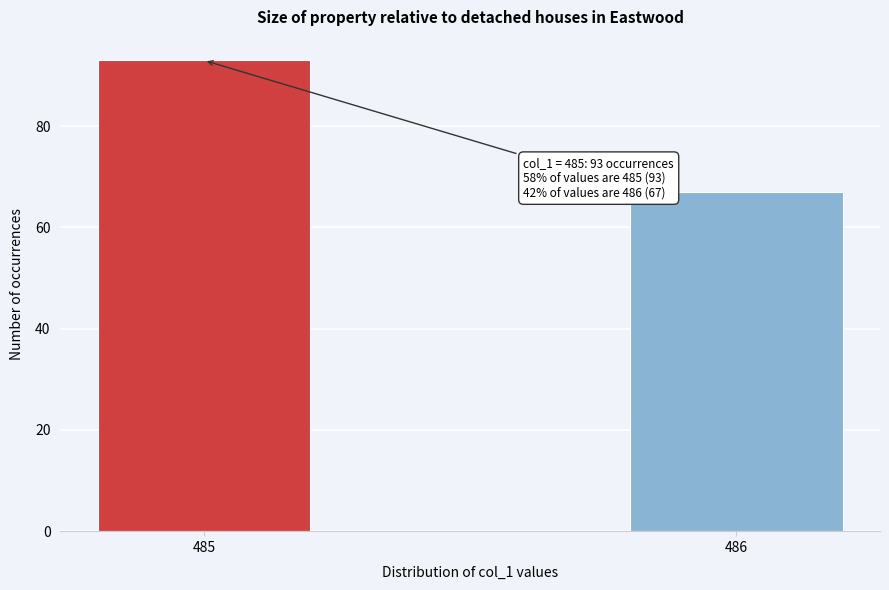

Reading left to right, transcribe all the data shown in this chart.

93	67